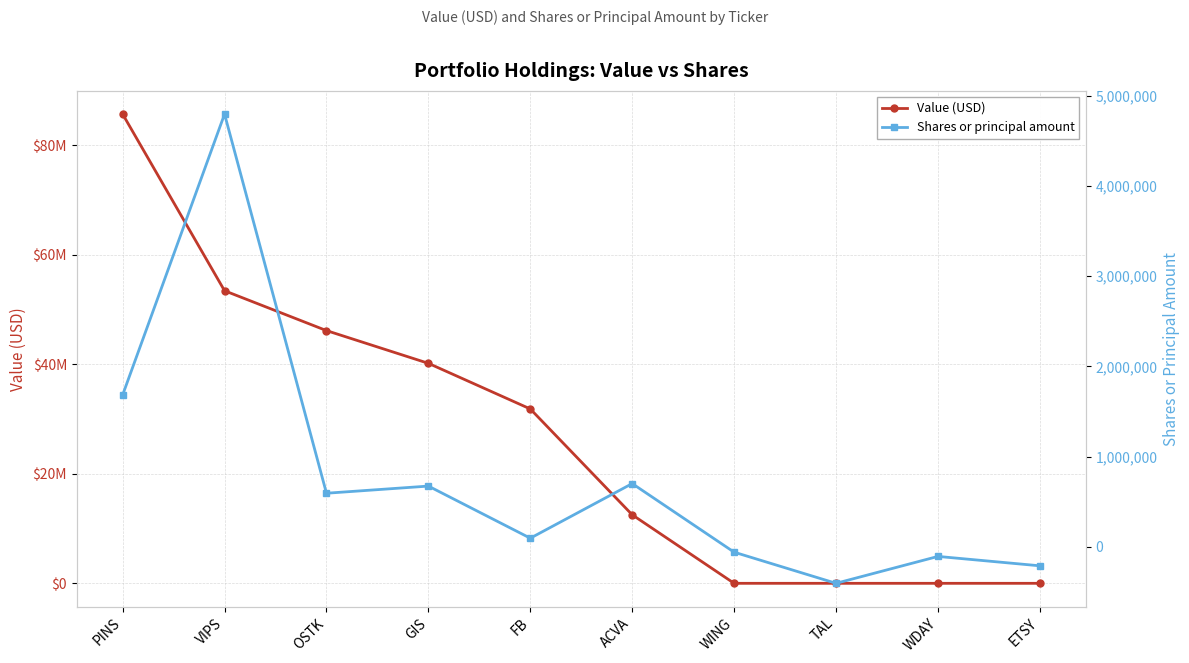

List the series in order of their overall mean, lowest first.

Shares or principal amount, Value (USD)